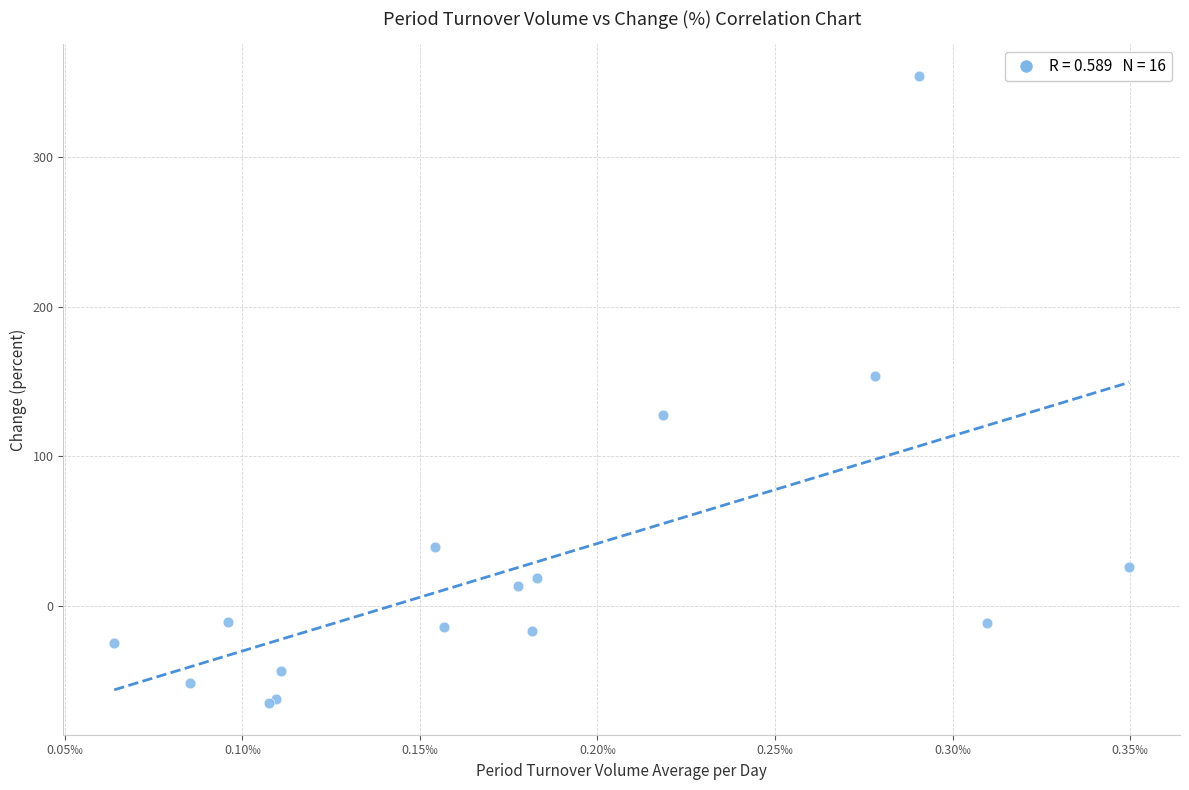

What Y value in the scatter plot is closest to 144?

153.8